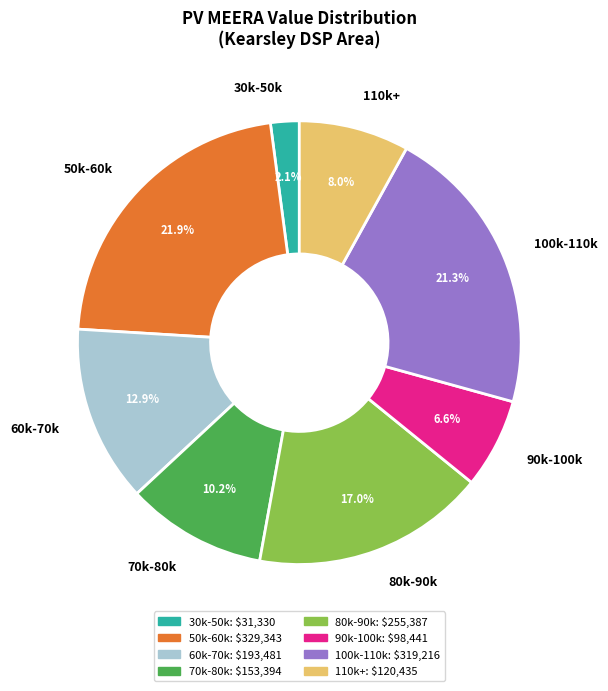

How many slices are in this pie chart?

8